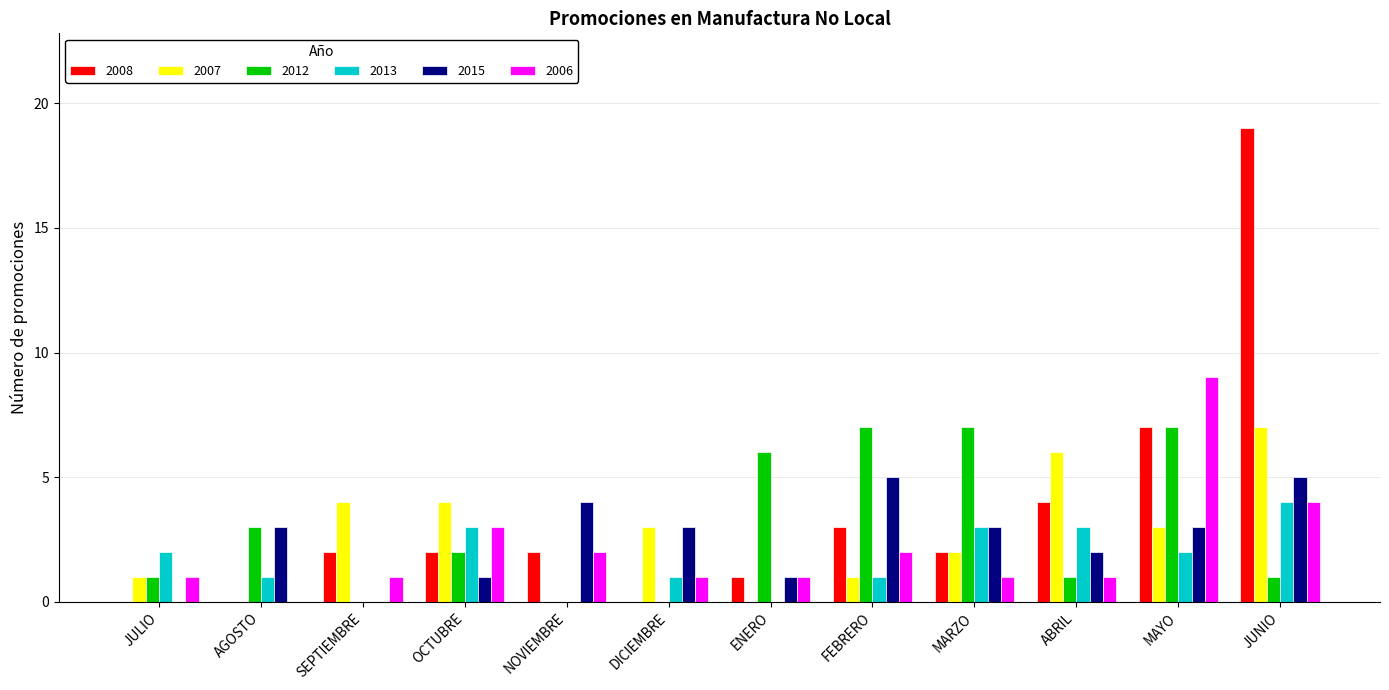

What is the sum of all 2008 values?

42